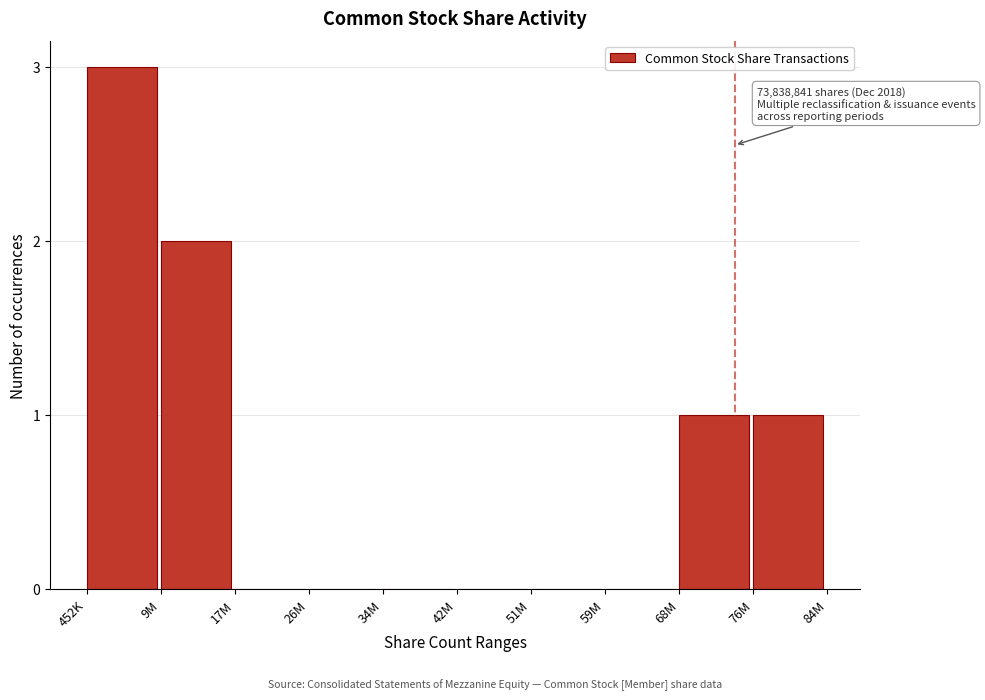

Reading left to right, extract all data points from this chart.

452K=3	9M=2	17M=0	26M=0	34M=0	42M=0	51M=0	59M=0	68M=1	76M=1